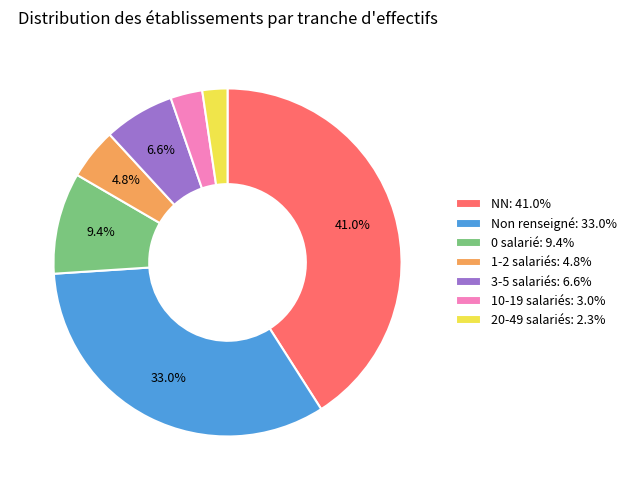

Does NN: 41.0% account for over 50% of the chart?

No